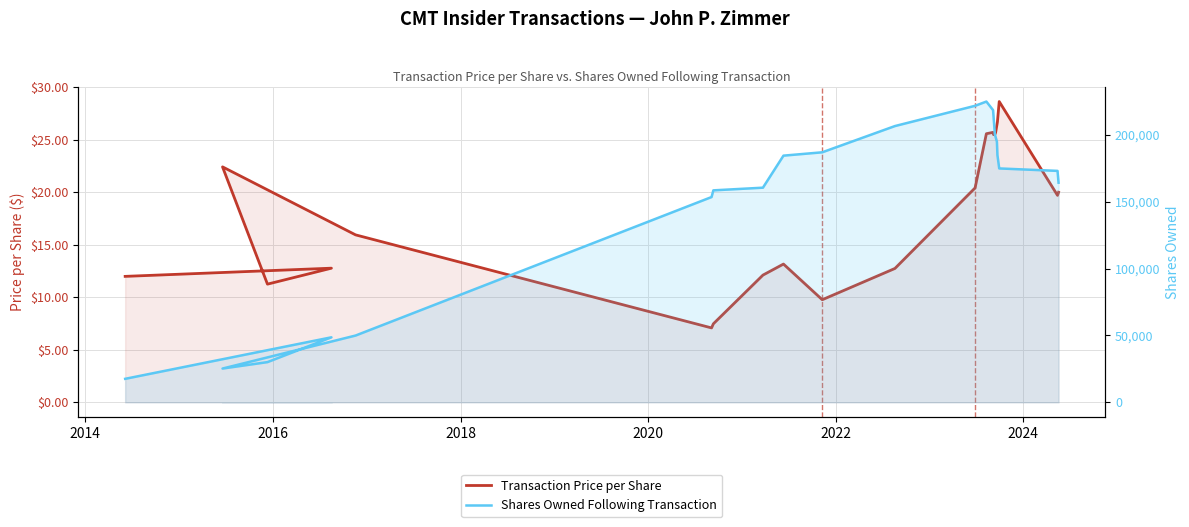

What is the label of the 5th point from the left?

2020